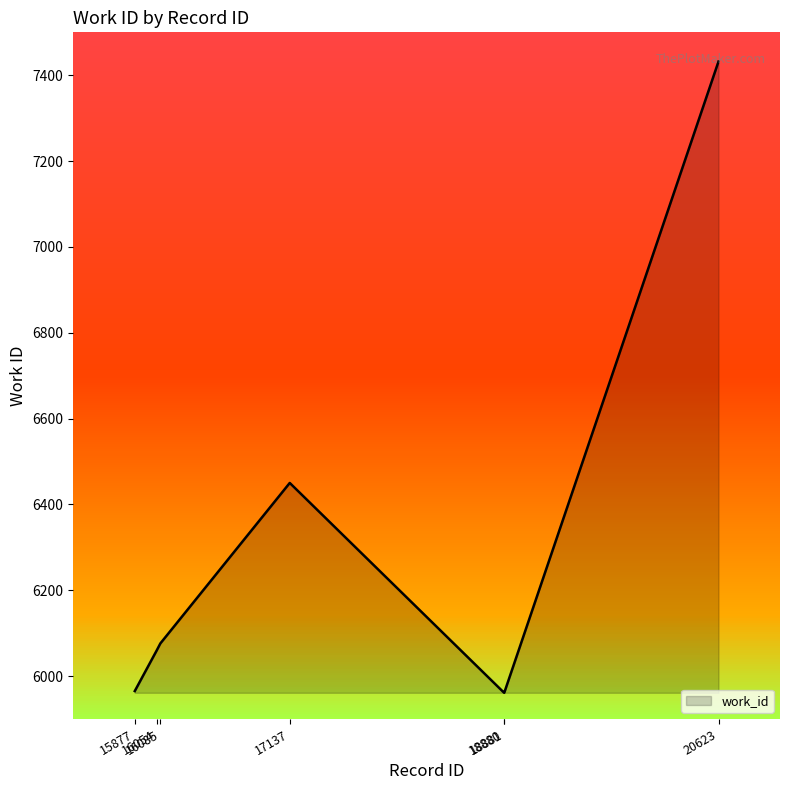

What is the change in value from 16085 to 18881?

-115